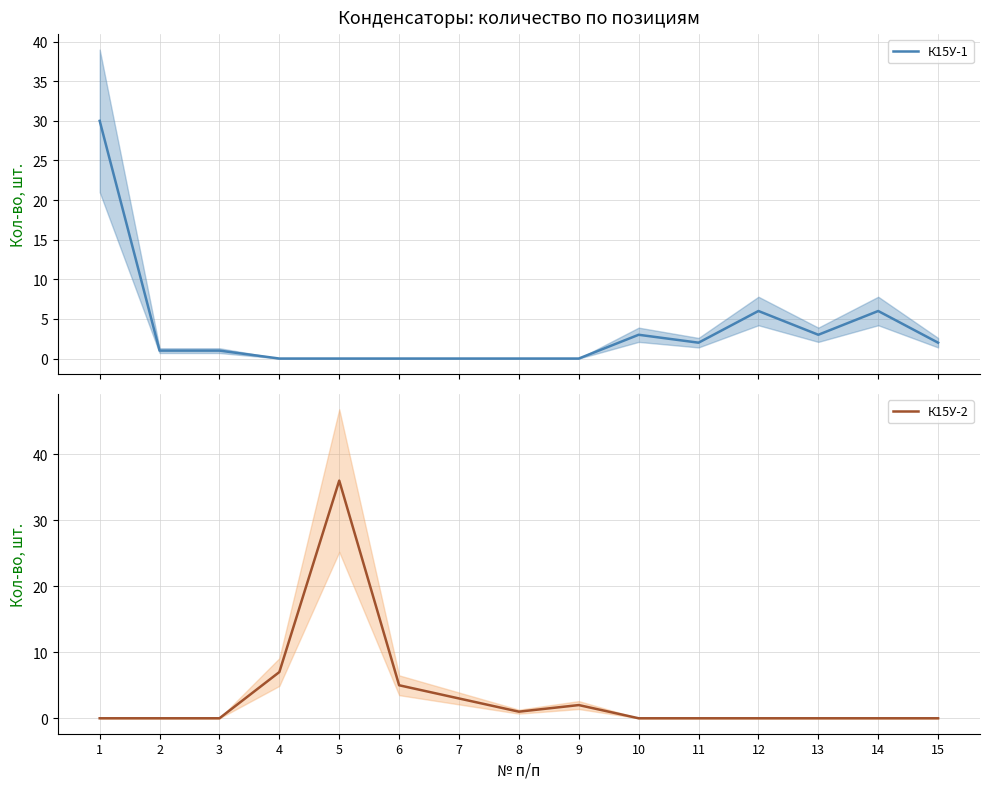

What is the value of the К15У-2 point at the 7th from the left?

3